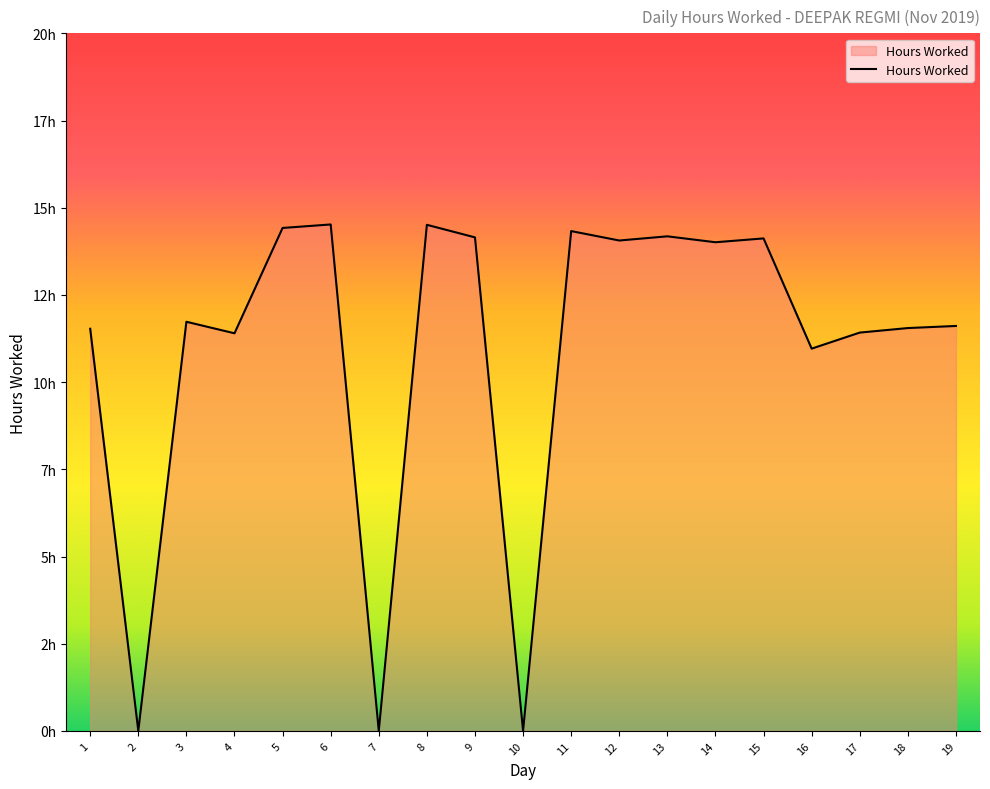

Is this an area chart (filled region under the line)?

Yes